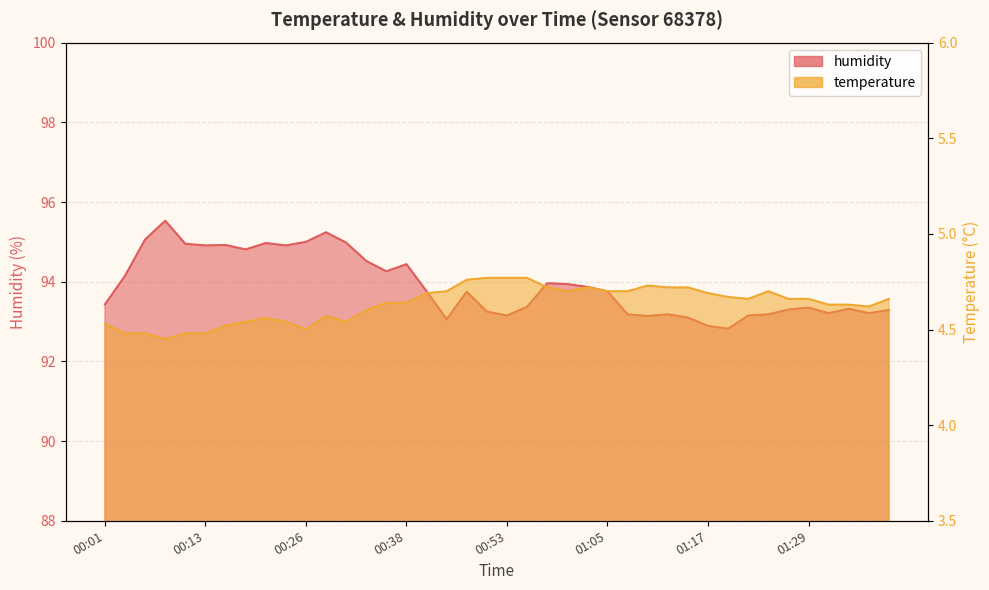

True or false: humidity has more than 0 points higher than both neighbors.

True